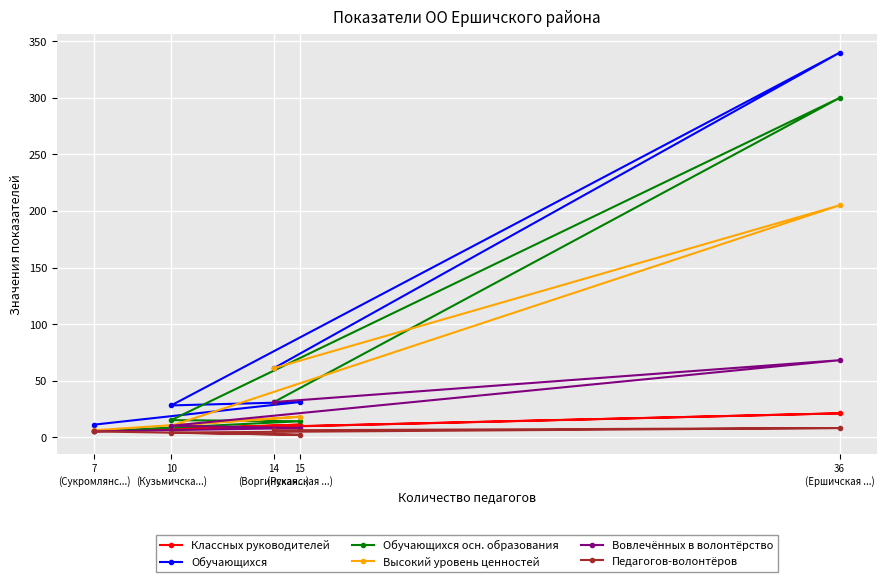

How many lines are shown in the chart?

6